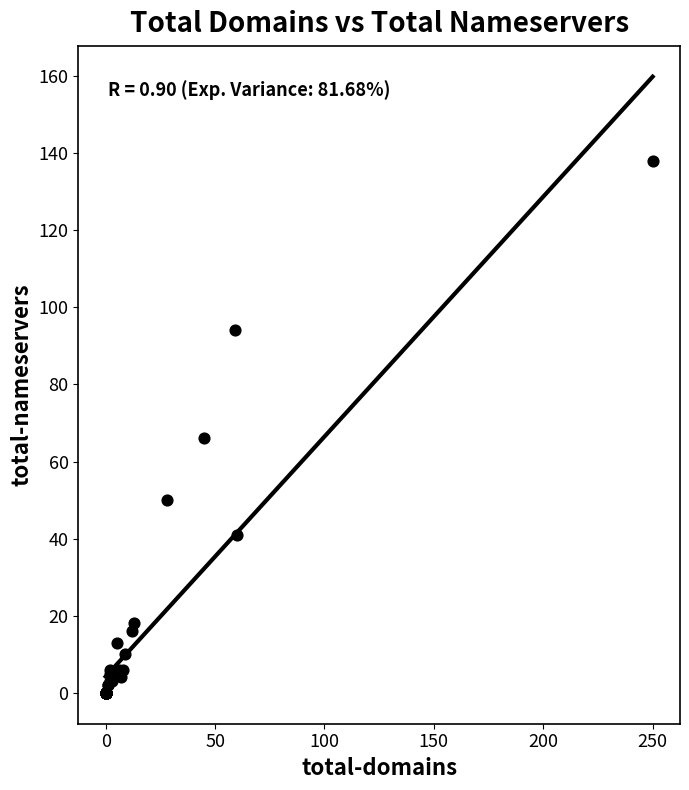

What Y value in the scatter plot is closest to 69?

66